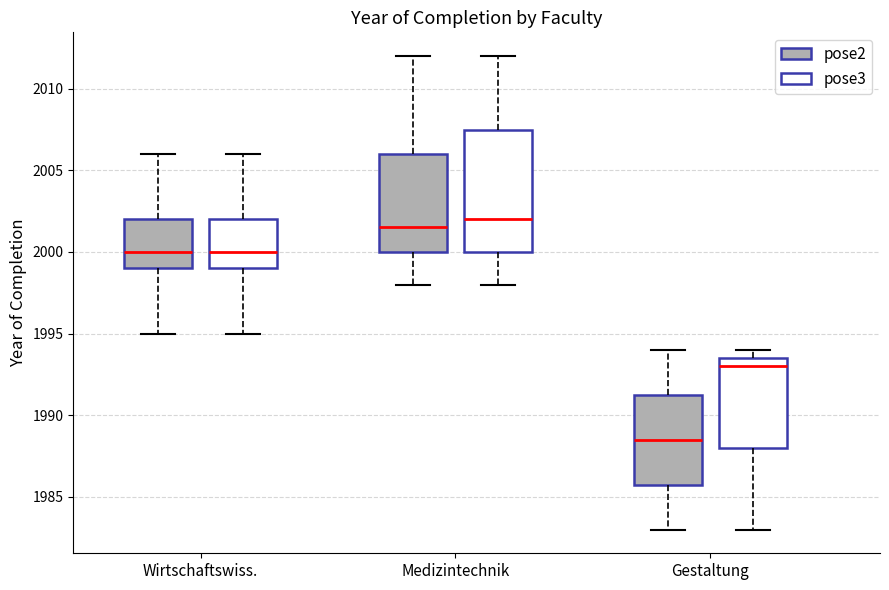

Reading left to right, transcribe this box plot: for each box, give where its median line is, the range the box spans, and where its two whiskers end, as read against the y-axis. The values are not printed on the chart, so give them approximately, as read against the axis.

Wirtschaftswiss. (pose2): median 2000.0, box 1999.0 to 2002.0, whiskers 1995.0 to 2006.0
Wirtschaftswiss. (pose3): median 2000.0, box 1999.0 to 2002.0, whiskers 1995.0 to 2006.0
Medizintechnik (pose2): median 2001.5, box 2000.0 to 2006.0, whiskers 1998.0 to 2012.0
Medizintechnik (pose3): median 2002.0, box 2000.0 to 2007.5, whiskers 1998.0 to 2012.0
Gestaltung (pose2): median 1988.5, box 1986.0 to 1991.5, whiskers 1983.0 to 1994.0
Gestaltung (pose3): median 1993.0, box 1988.0 to 1993.5, whiskers 1983.0 to 1994.0